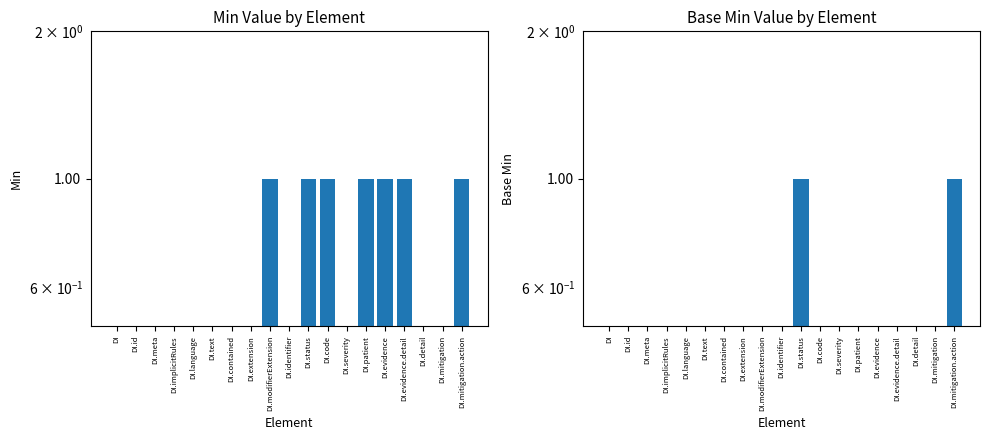

At which category does the chart reach its peak across all series?

DI.modifierExtension